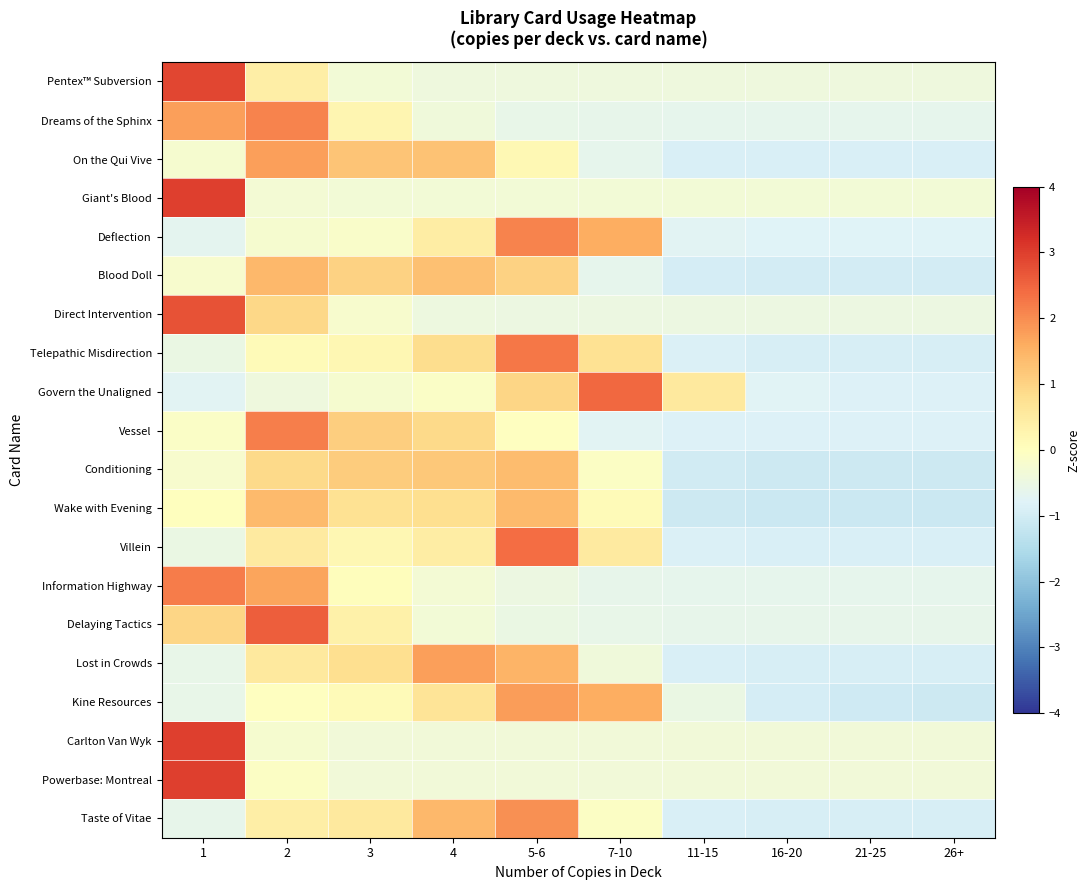

At which category is the sum across all series the highest?

2